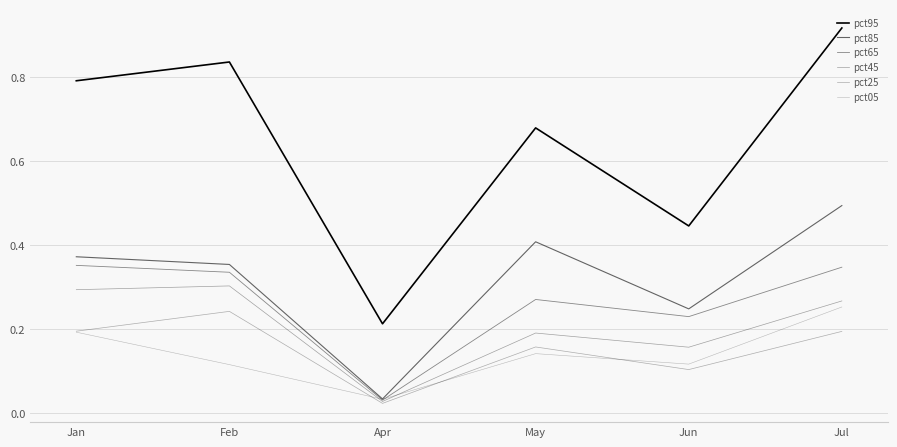

How many lines are shown in the chart?

6